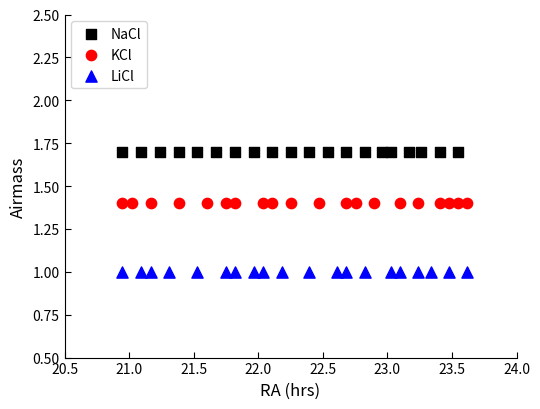

Which series contains the lowest Y value?

LiCl